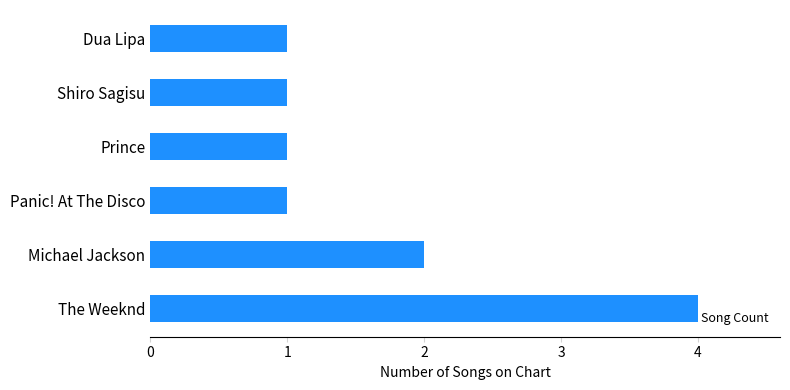

What is the sum of all values?

10